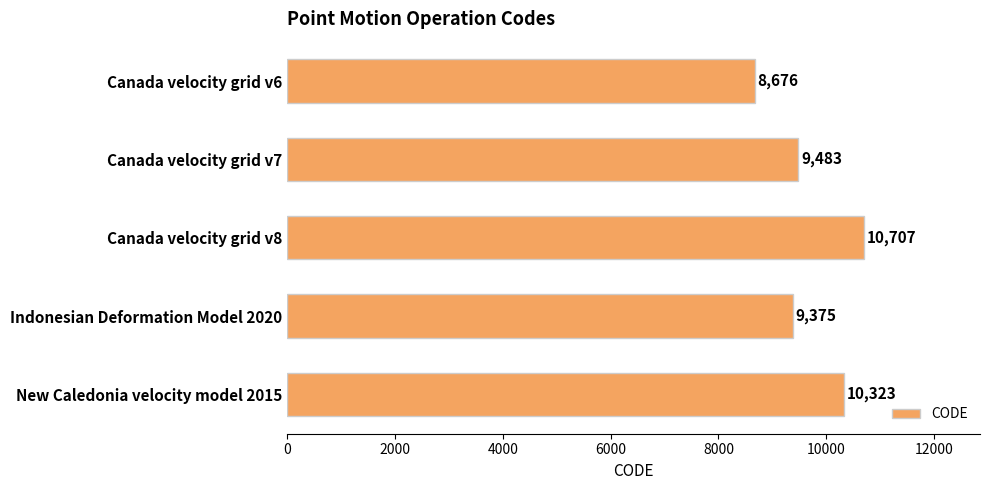

Reading bottom to top, extract all data points from this chart.

10323	9375	10707	9483	8676